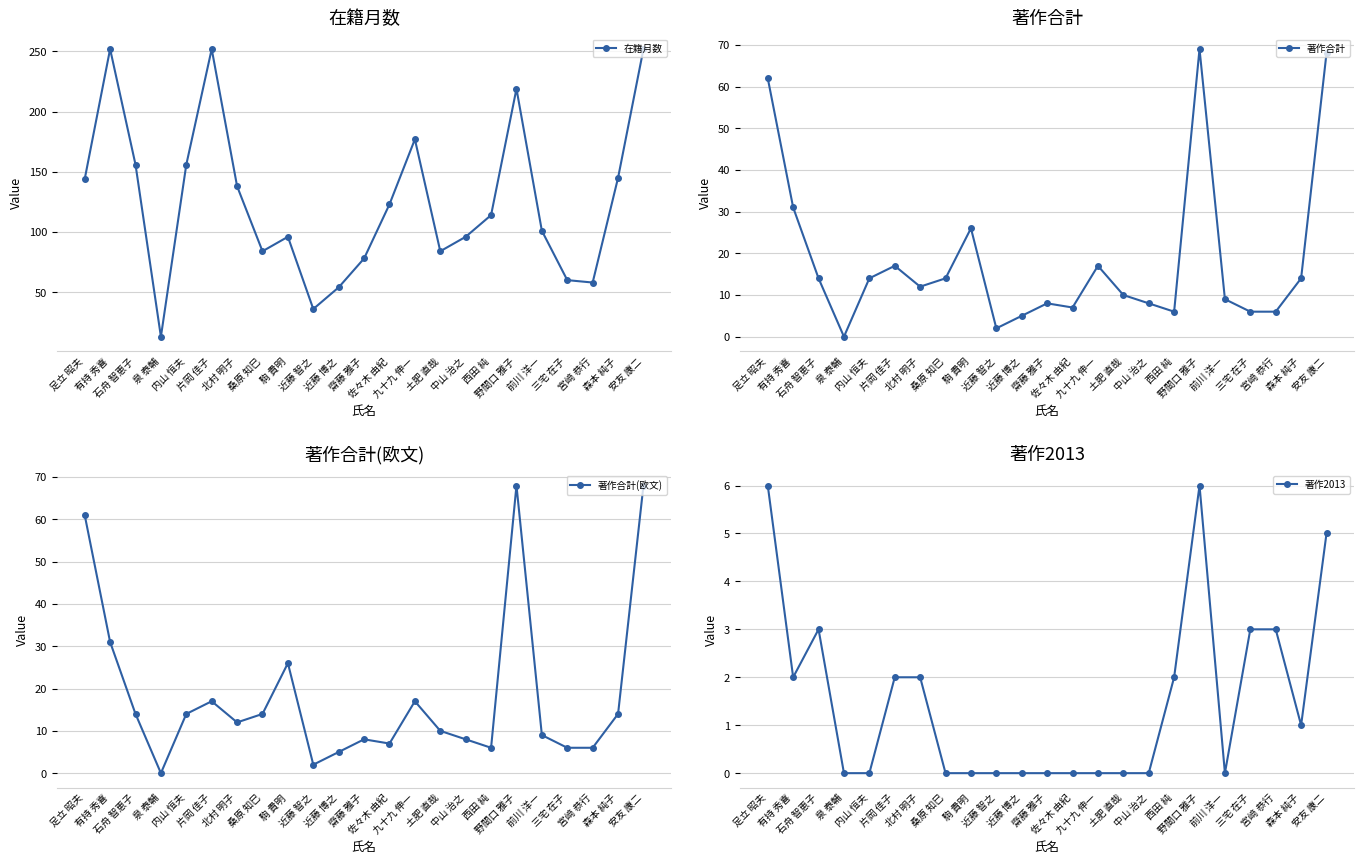

Where is the first local maximum for 在籍月数?

有持 秀喜